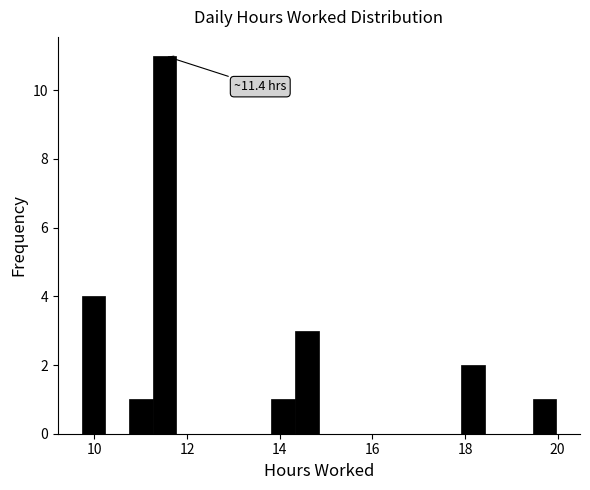

Around what value on the x-axis is the tallest bar? Give the approximate position of its centre, as read against the axis.

11.6